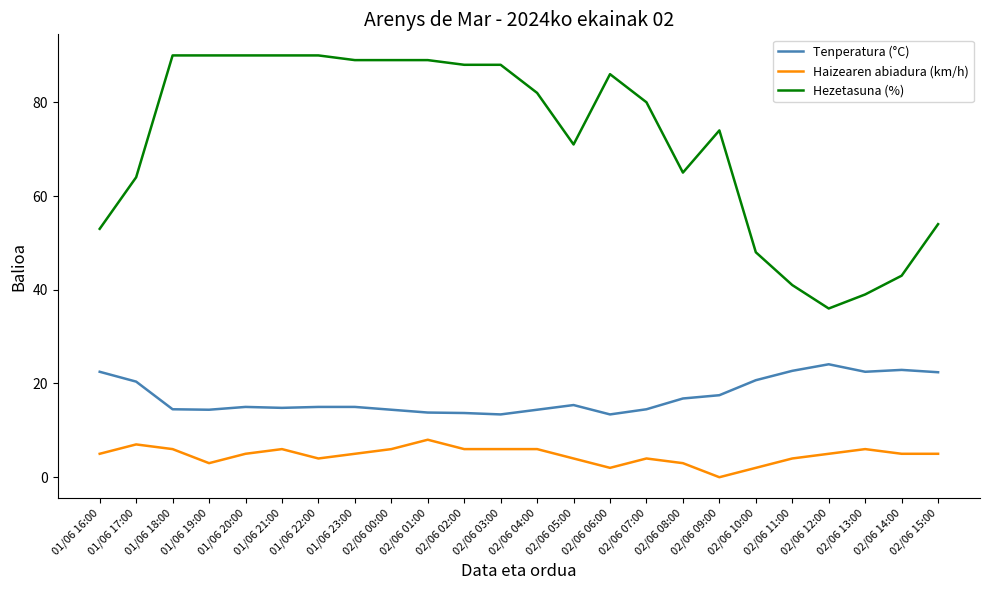

Is it true that Hezetasuna (%) equals 48.0 at 02/06 10:00?

True